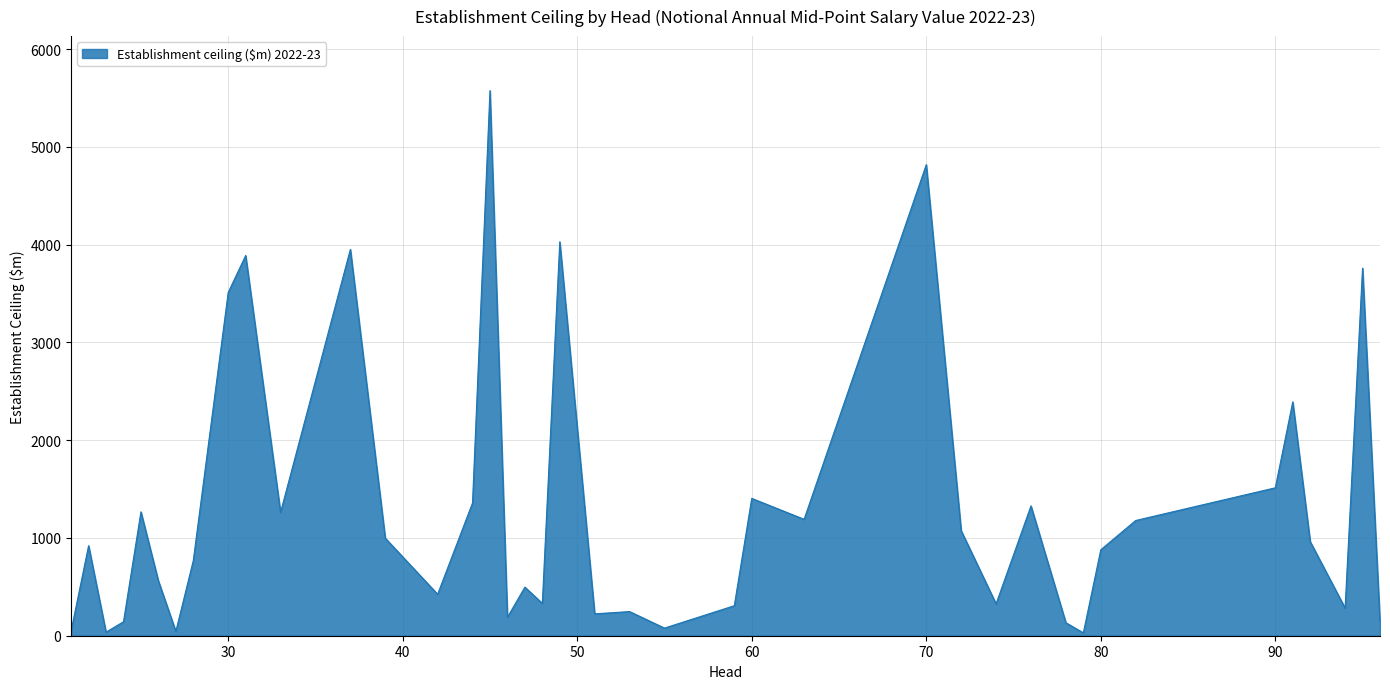

What is the greatest value displayed?

5576.1